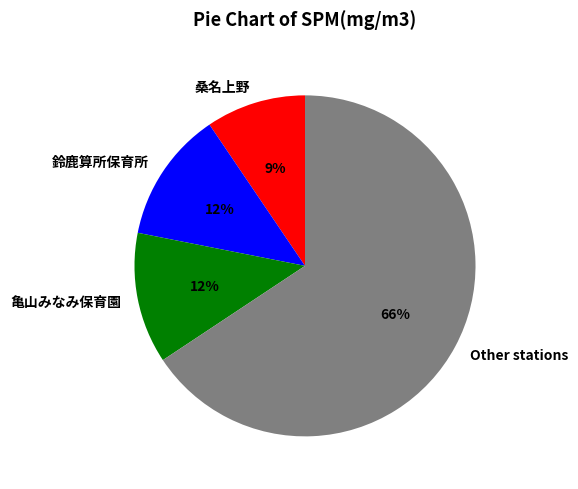

What percentage is the 鈴鹿算所保育所 slice, to the nearest percent?

12%